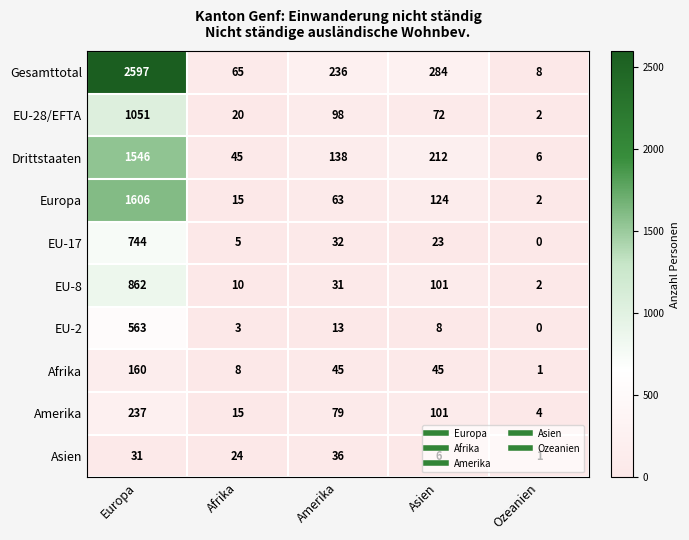

List the series in order of their peak value, lowest first.

Asien, Afrika, Amerika, EU-2, EU-17, EU-8, EU-28/EFTA, Drittstaaten, Europa, Gesamttotal